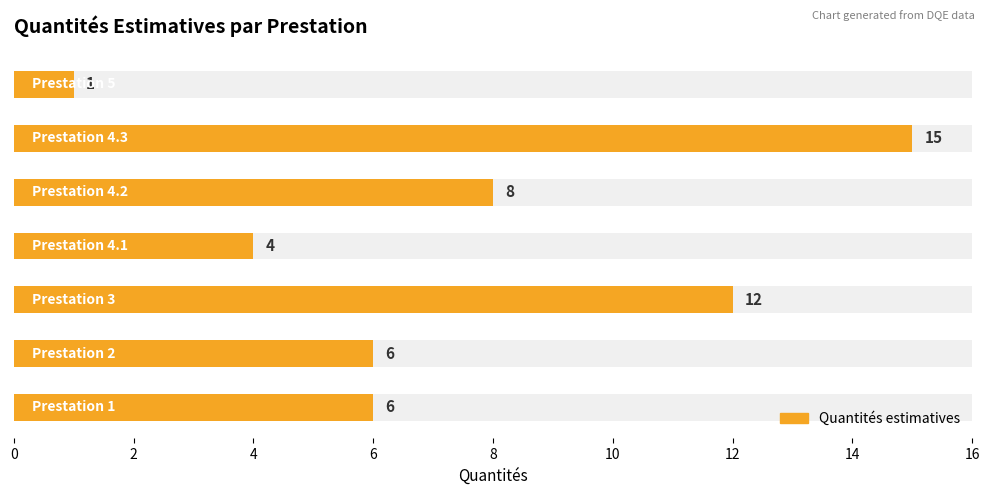

True or false: the data shows 6 at Prestation 1.

True